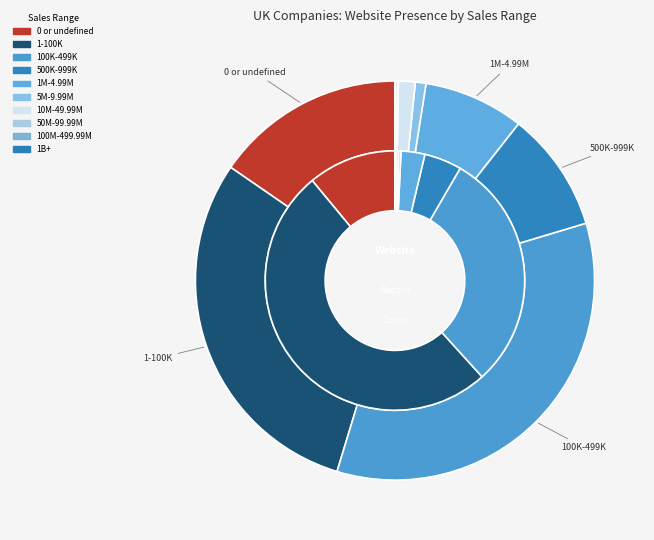

How many segments does this pie chart have?

10